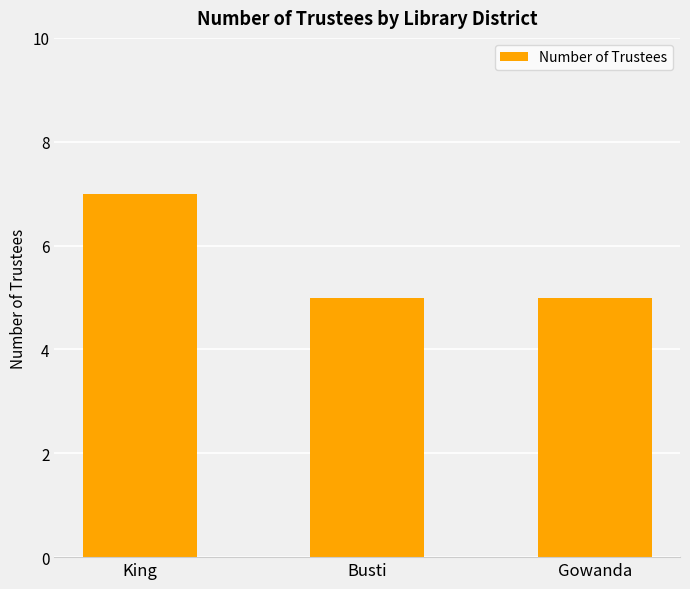

Approximately how many times larger is the value at King compared to Busti?

1.4